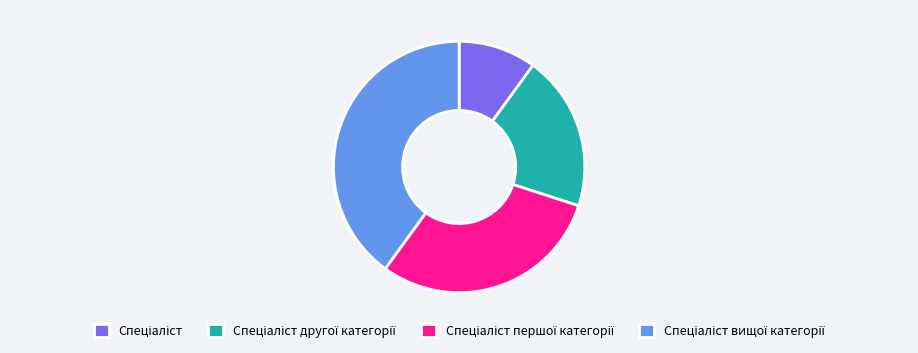

Is there any slice that represents more than half of the pie?

No